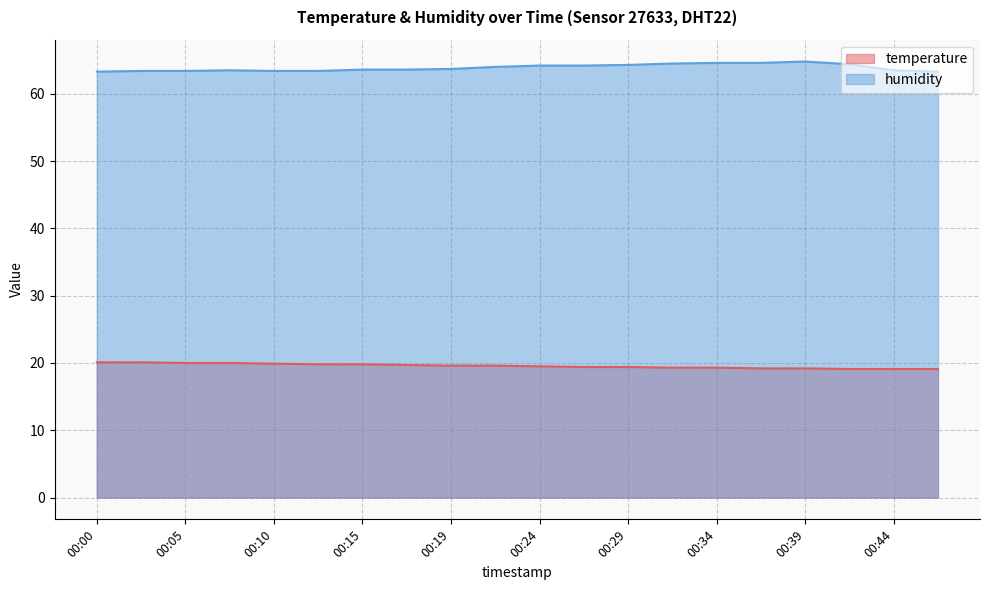

Which series changed the most between 00:29 and 00:37?

humidity